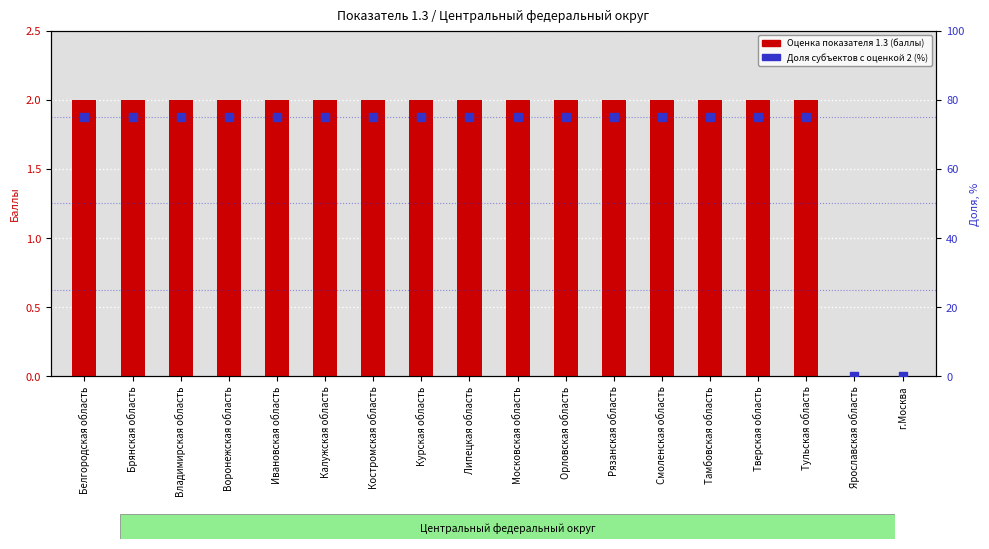

At which category is the sum across all series the highest?

Белгородская область